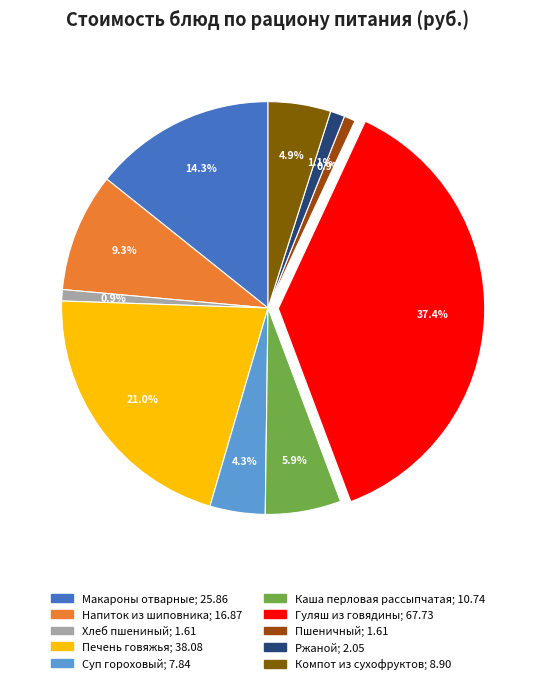

Which category has the biggest portion of the pie?

Гуляш из говядины